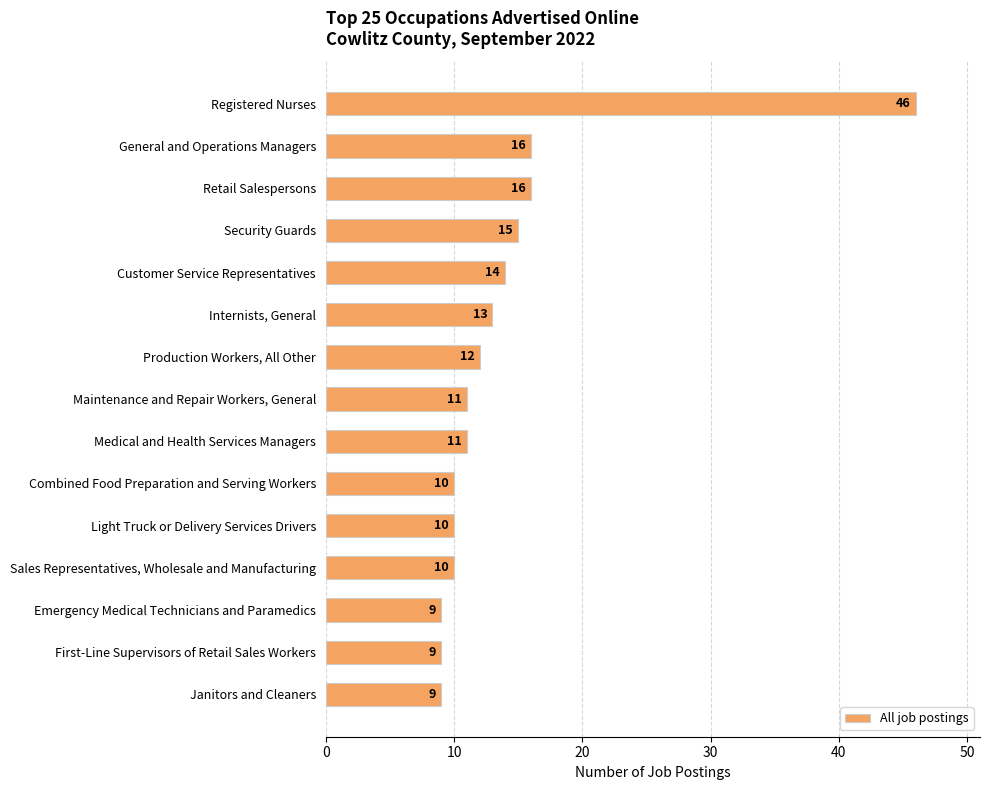

What is the sum of all values?

211